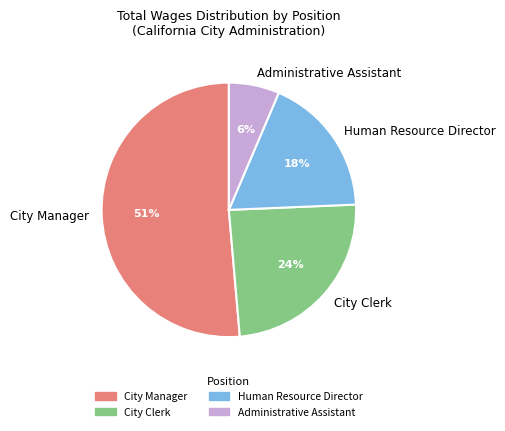

What percentage do Human Resource Director and City Clerk together represent?

42.2%